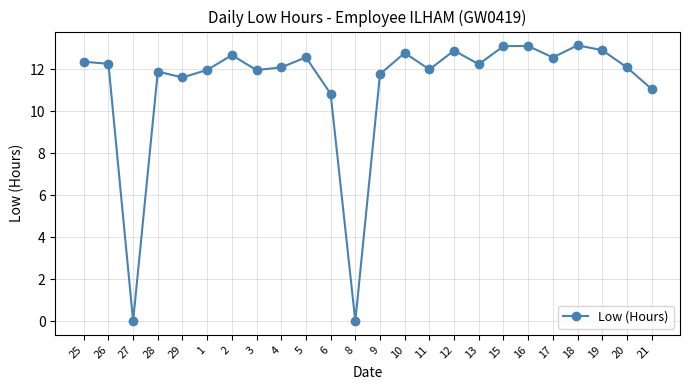

The chart shows a value of 7.5 at 2. True or false?

False